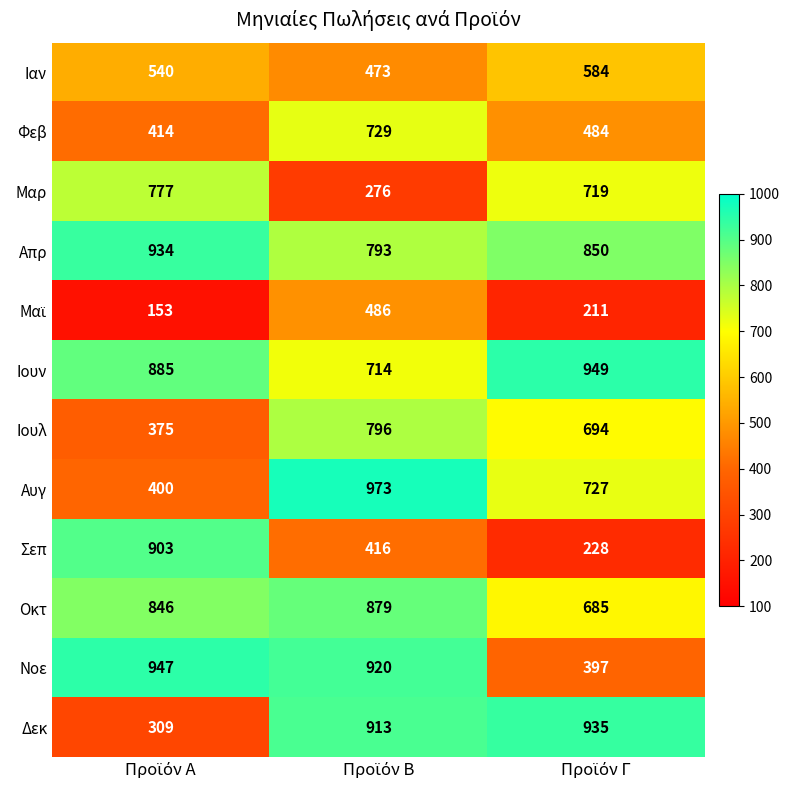

What is the minimum value shown in the chart?

153